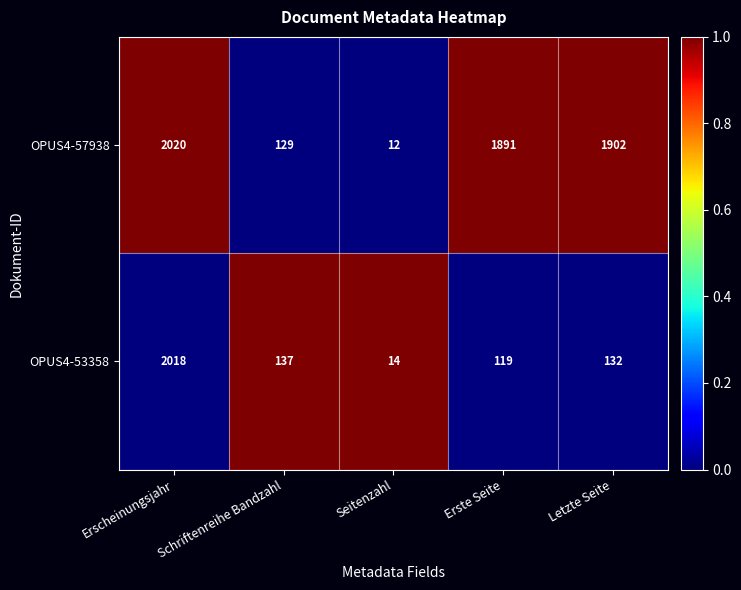

What is the difference between the OPUS4-57938 values at Erste Seite and Erscheinungsjahr?

129